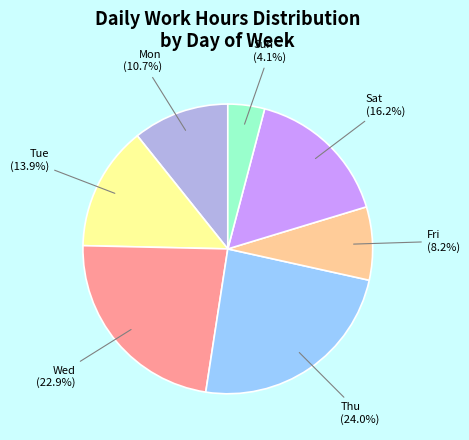

Is there any slice that represents more than half of the pie?

No